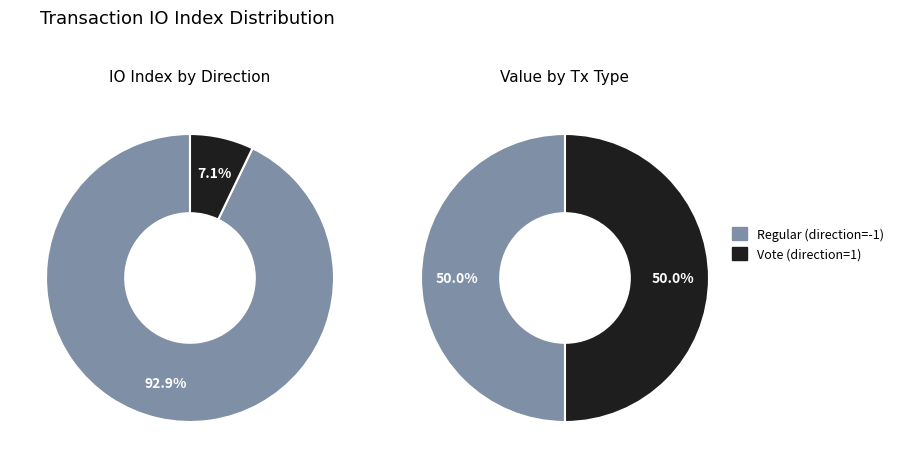

Which slice is the smallest?

Vote (direction=1)